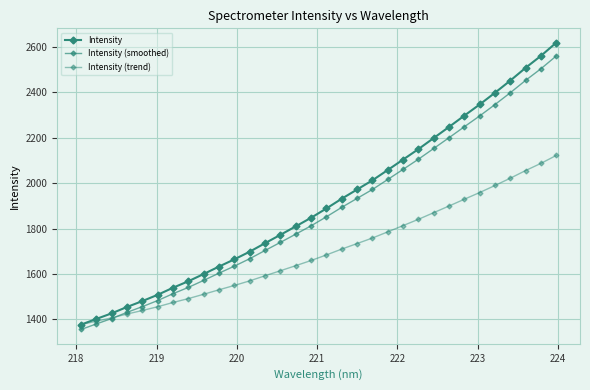

At how many categories does at least one series exceed 2130?

10